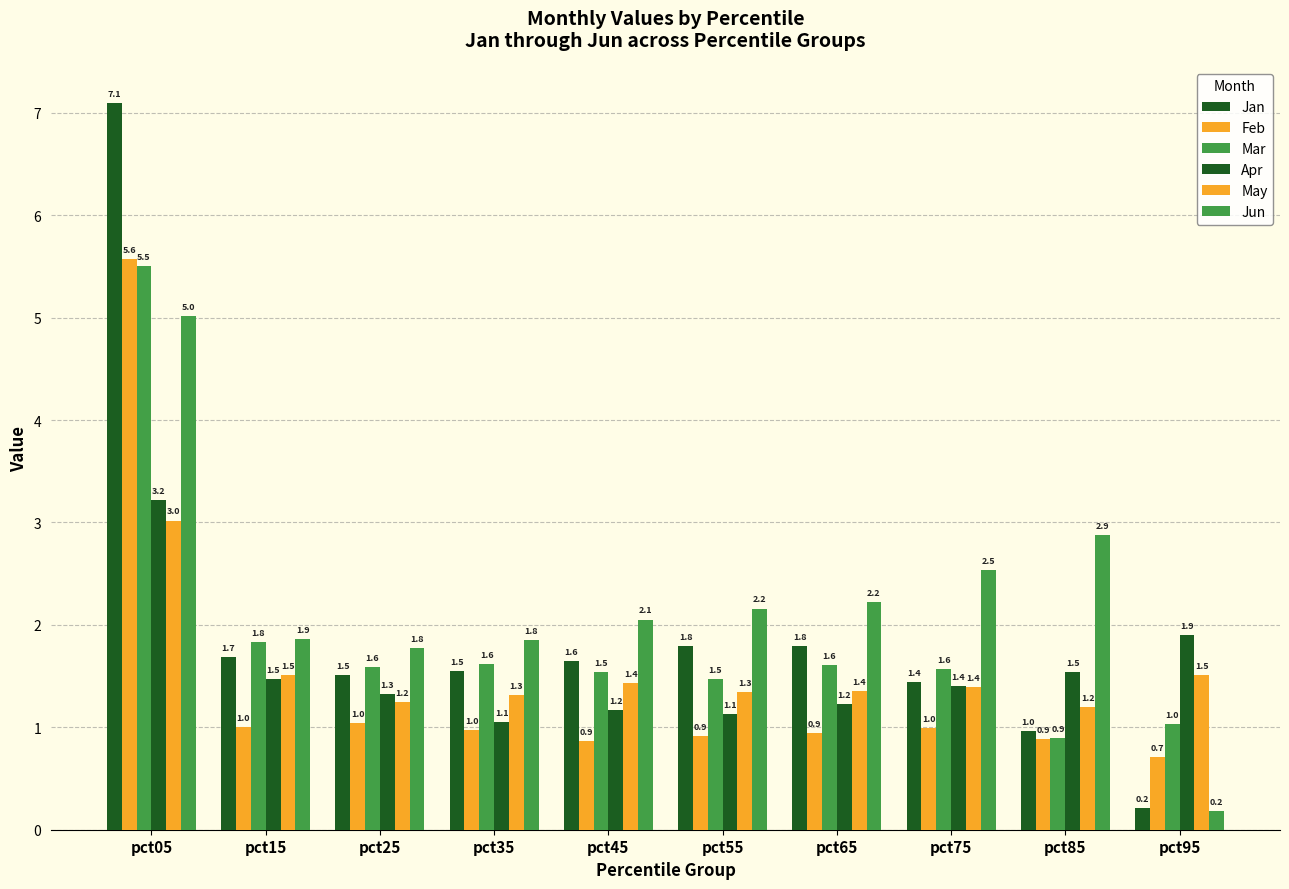

True or false: Jun has a value of 1.1 at pct35.

False